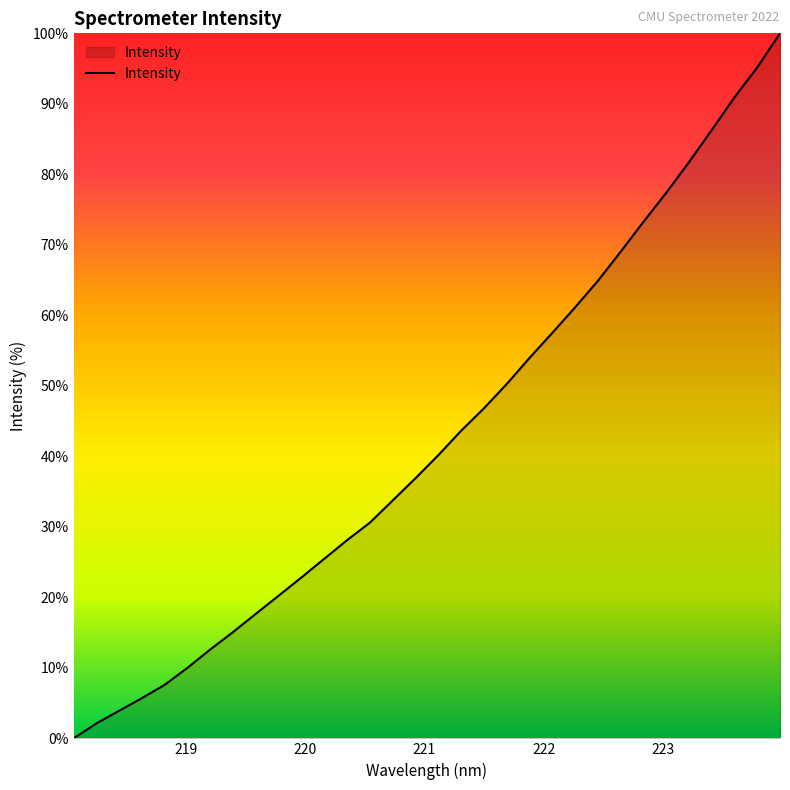

What is the difference between the maximum and minimum values?

100.0